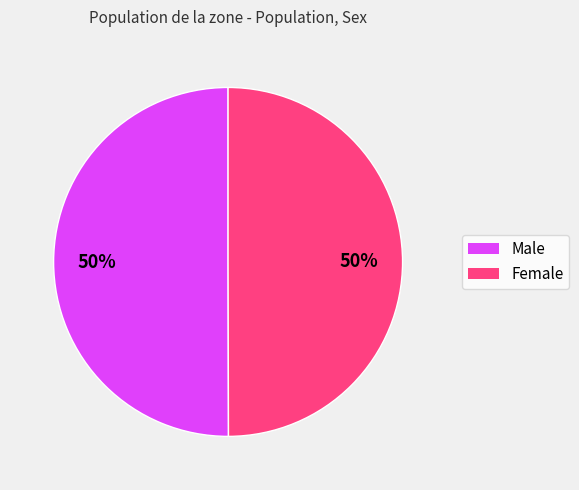

How many slices are in this pie chart?

2